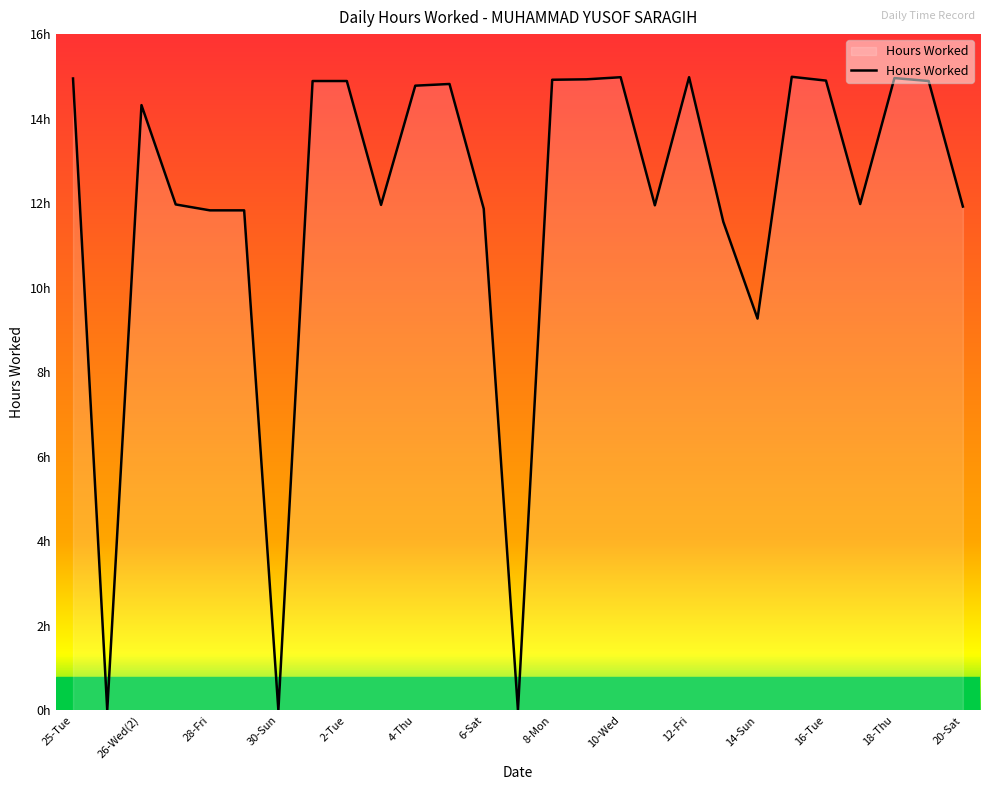

What is the difference between the second highest and second lowest values?

15.0